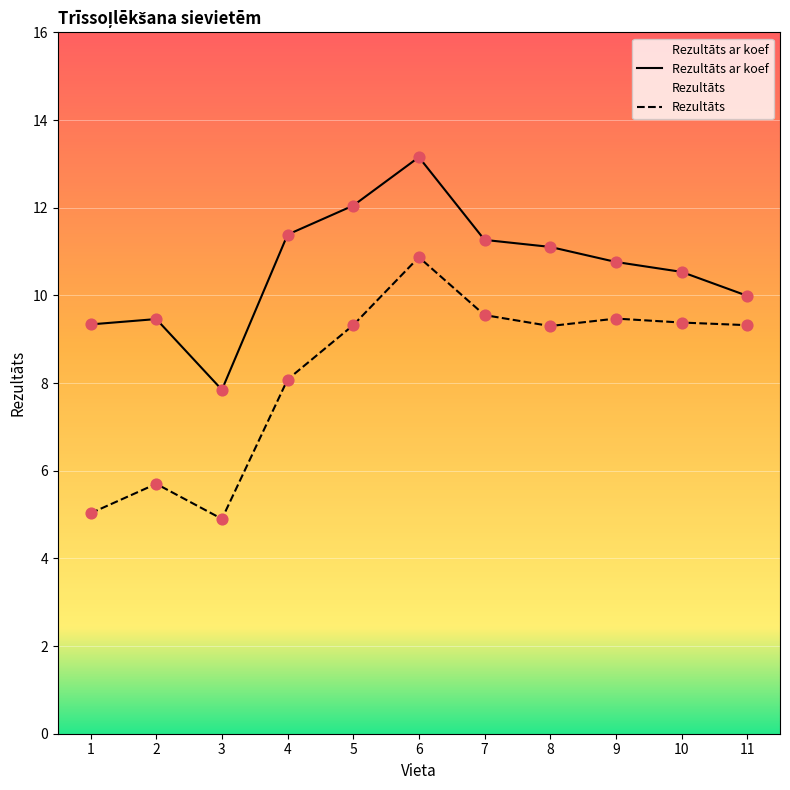

Which series has the widest spread of Y values?

Rezultāts